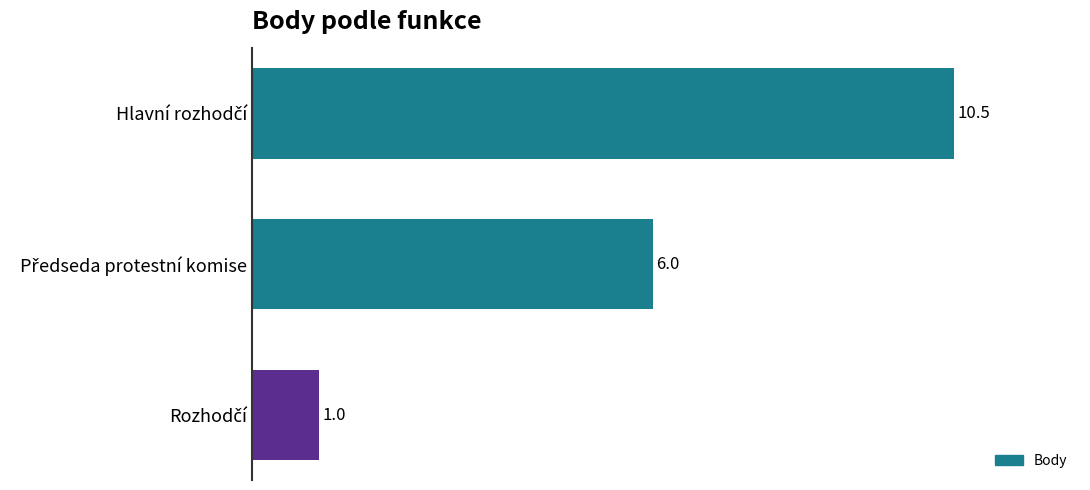

Reading bottom to top, extract all data points from this chart.

1.0	6.0	10.5